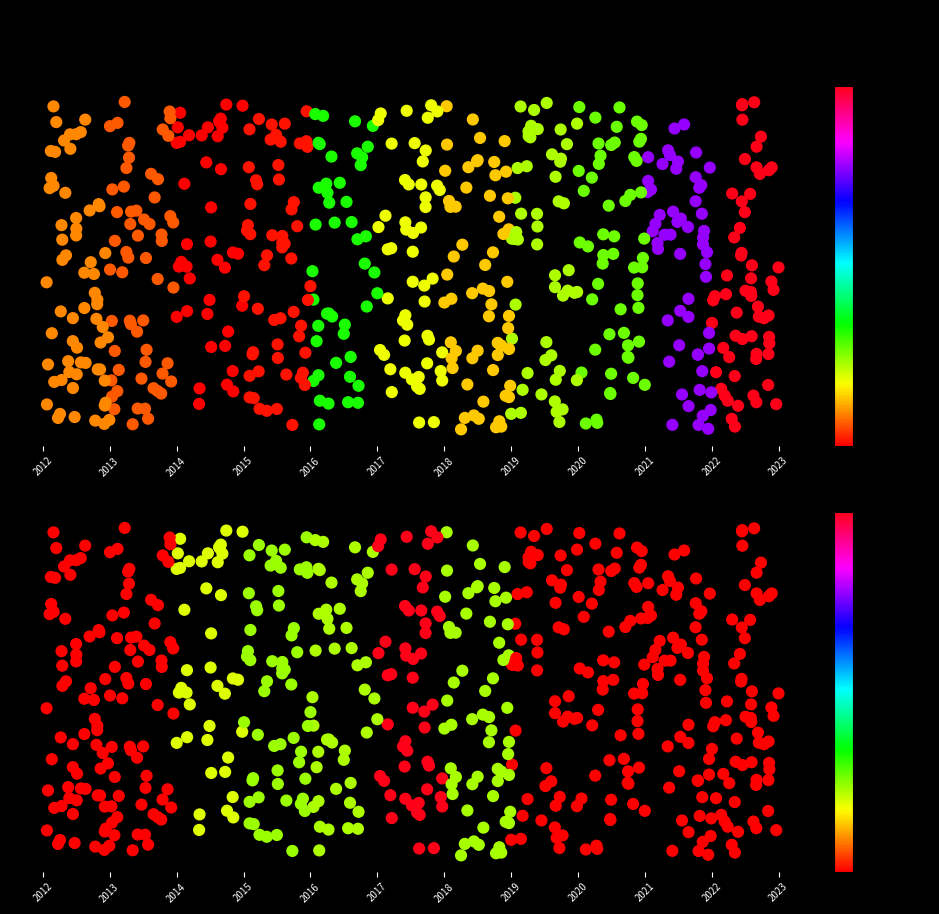

The value of 142B99 at 2015 is 43915.4. True or false?

False